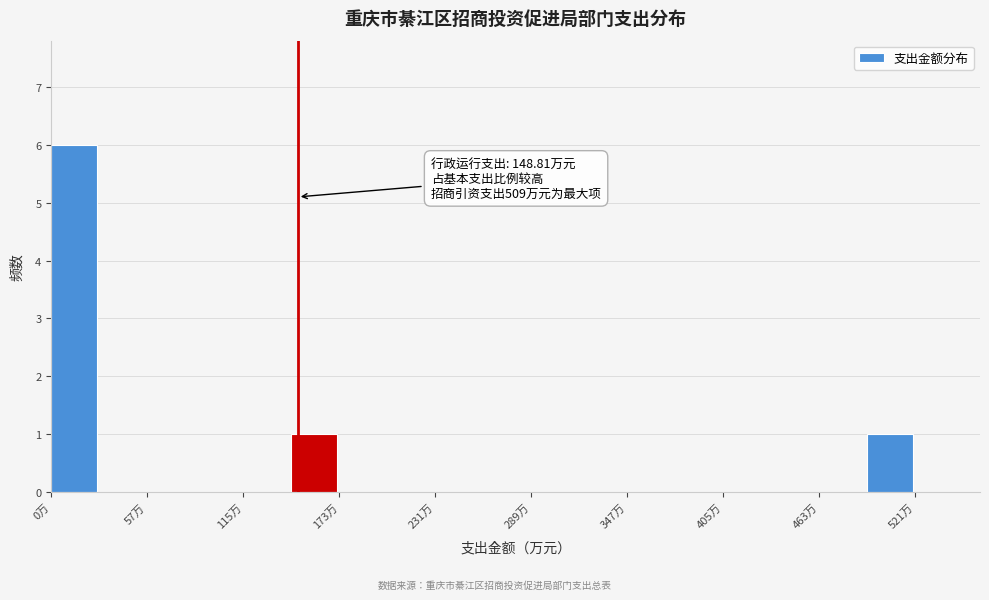

Around what value on the x-axis is the tallest bar? Give the approximate position of its centre, as read against the axis.

10